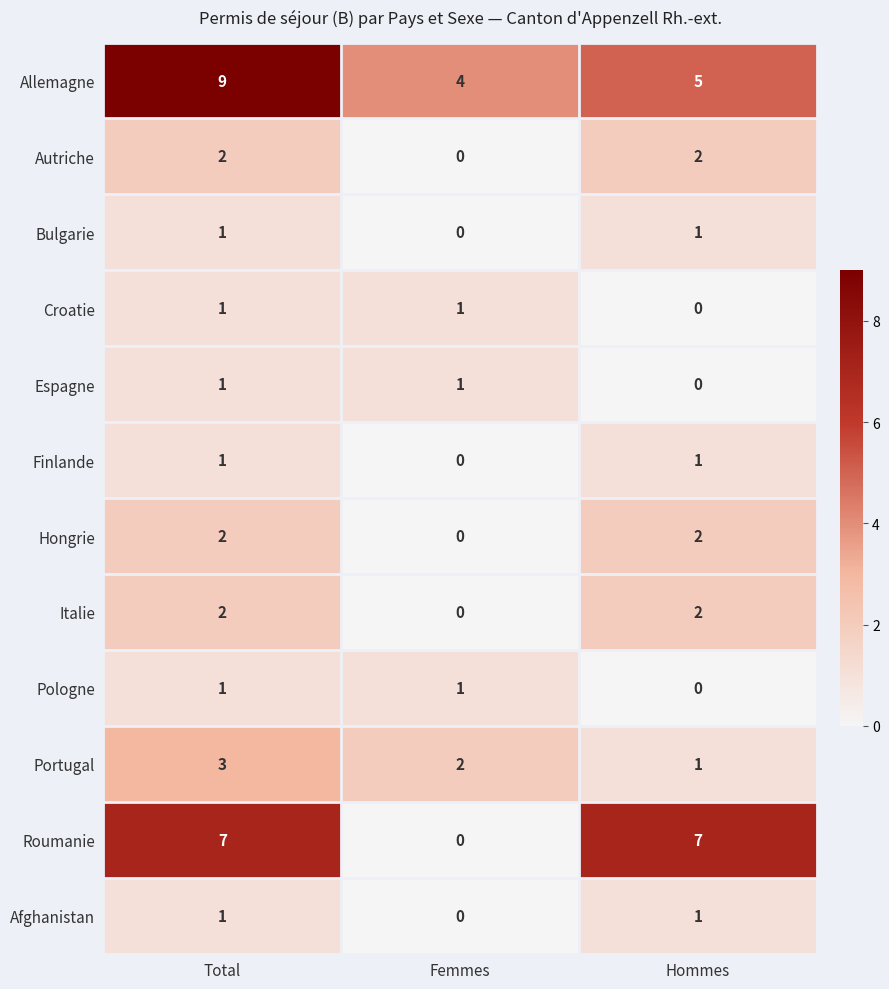

What is the difference between the maximum and second lowest values in the Allemagne series?

4